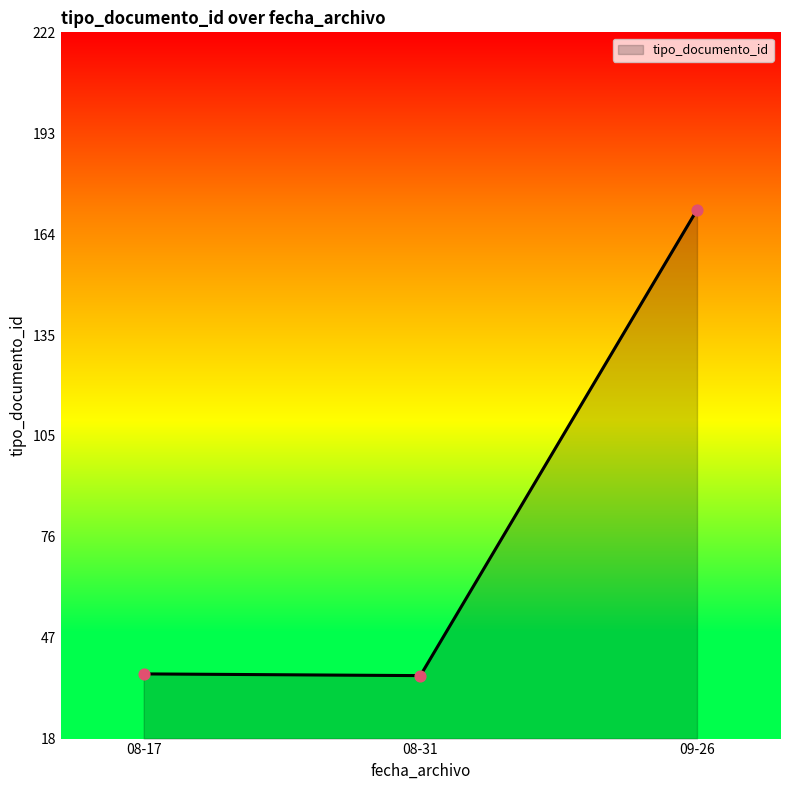

Approximately how many times larger is the value at 08-17 compared to 08-31?

1.0